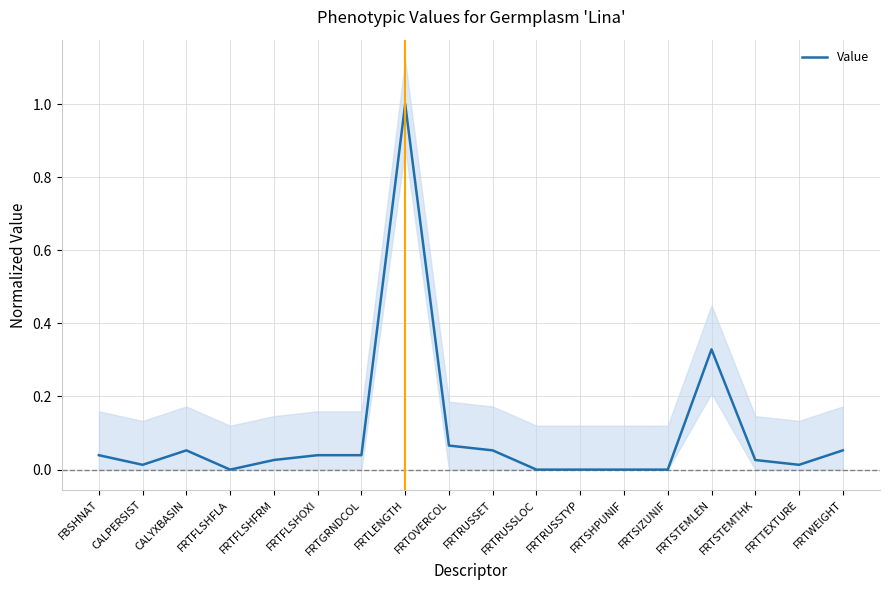

Where is the data nearest to the value 0?

FRTFLSHFLA